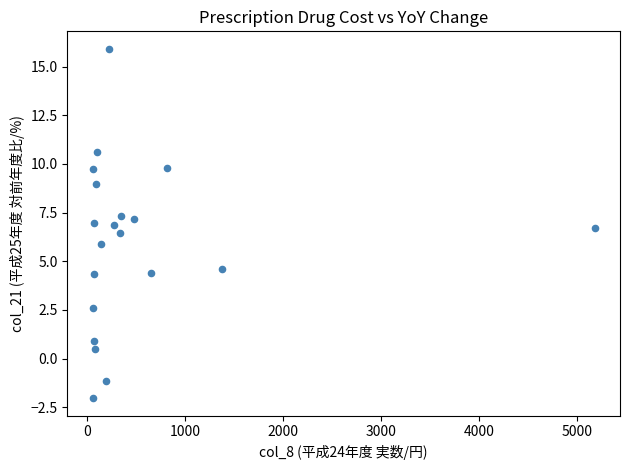

What is the range of X values (max minus min)?

5122.9